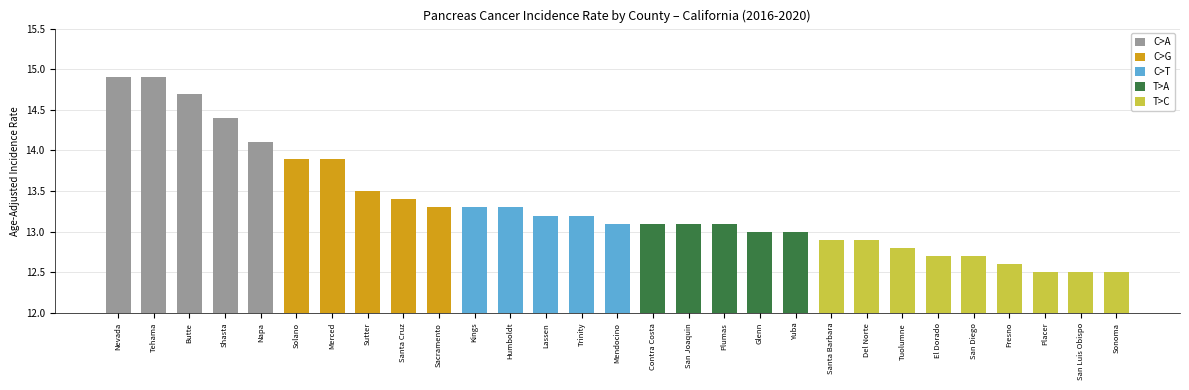

Approximately how many times larger is the value at Yuba compared to San Diego?

1.0